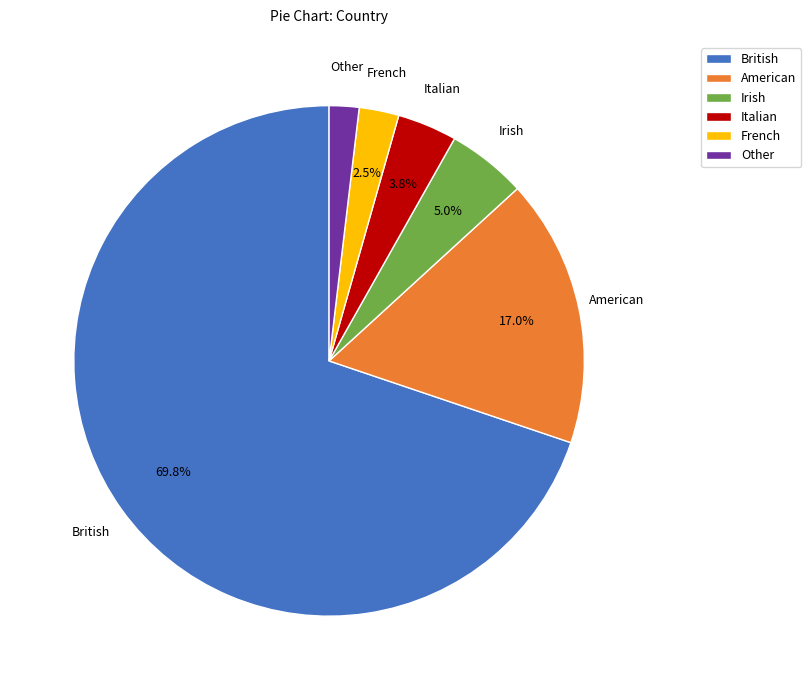

To the nearest percent, what is the average slice percentage?

17%